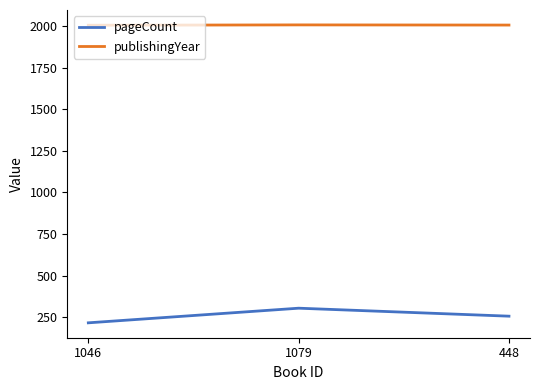

What is the spread (max minus min) of values at 1046?

1790